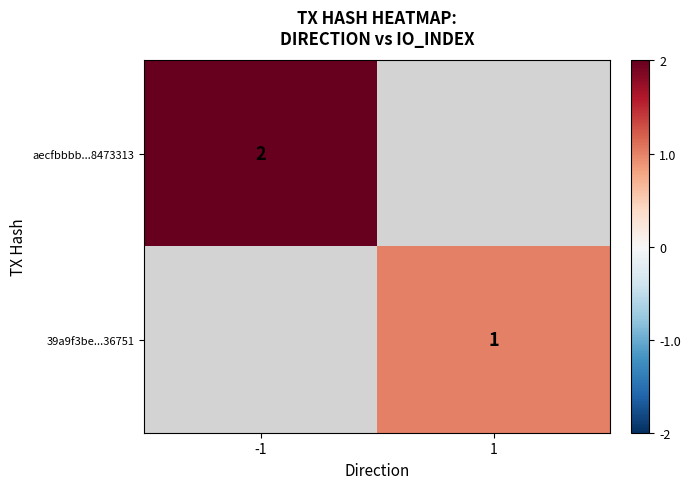

Which label corresponds to the smallest value in the chart?

1